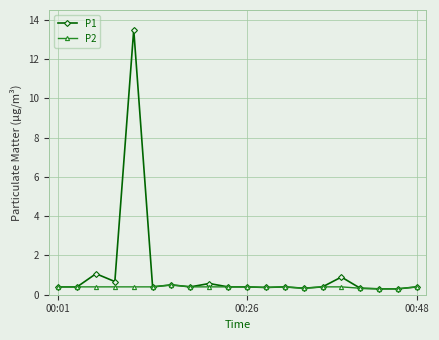

Rank the series by their average value, from highest to lowest.

P1, P2